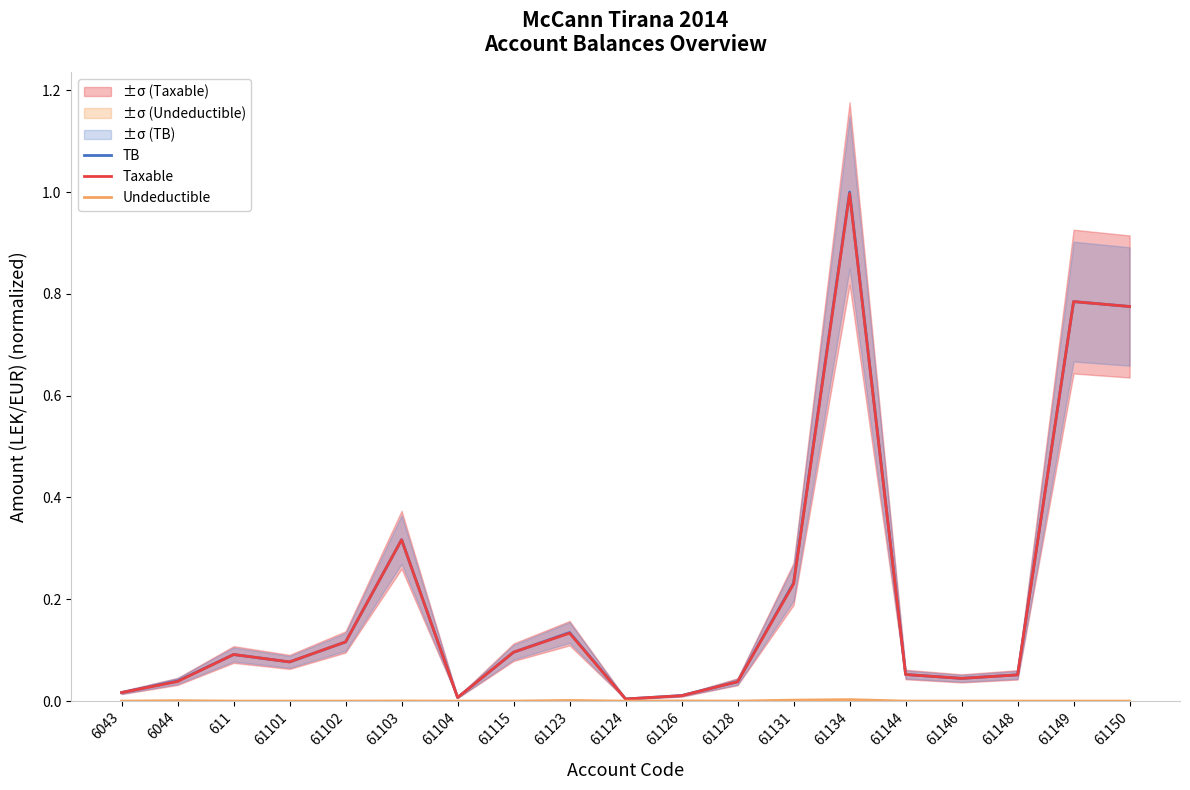

At which category does Taxable reach its first local valley?

61101